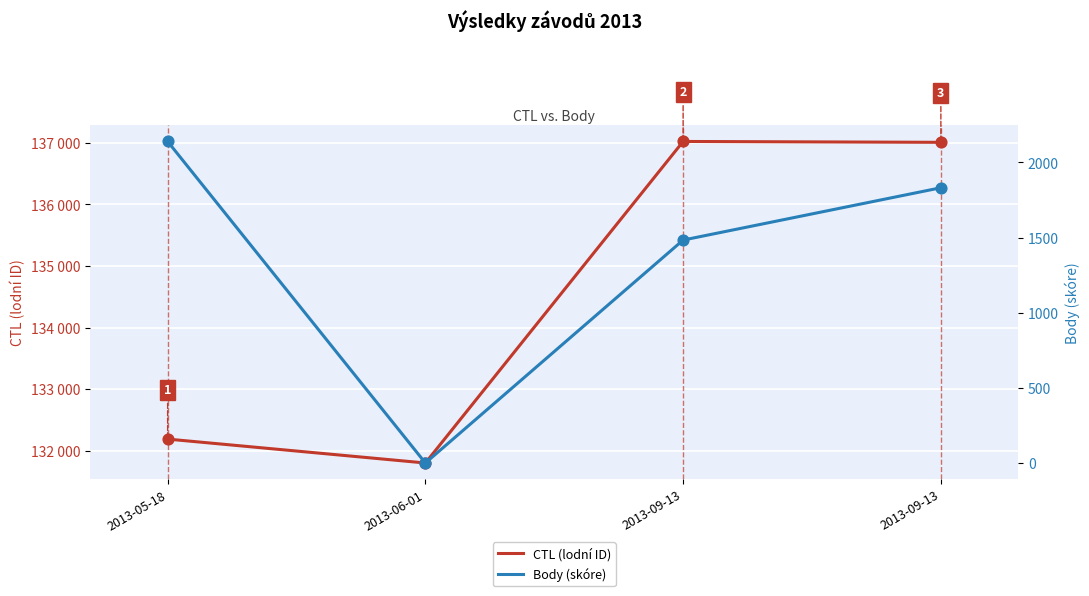

Which series reaches the minimum Y coordinate?

Body (skóre)